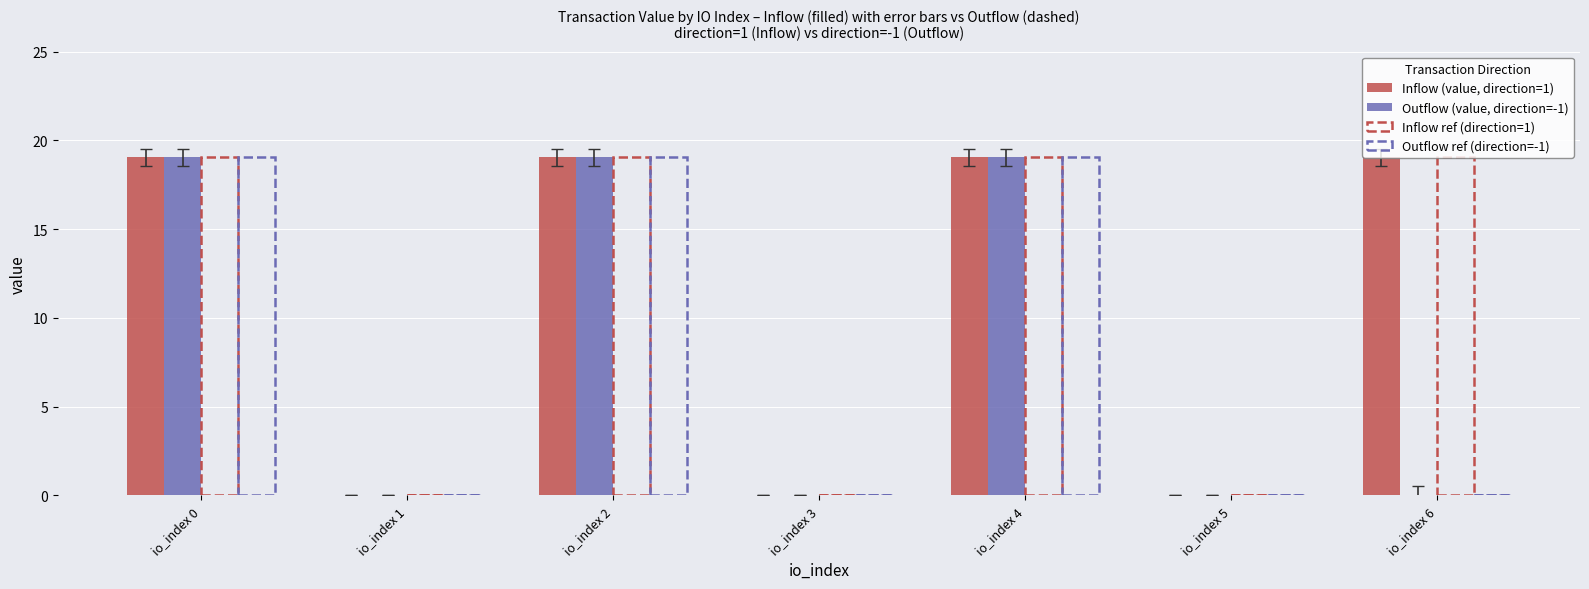

How many groups of bars are there?

7